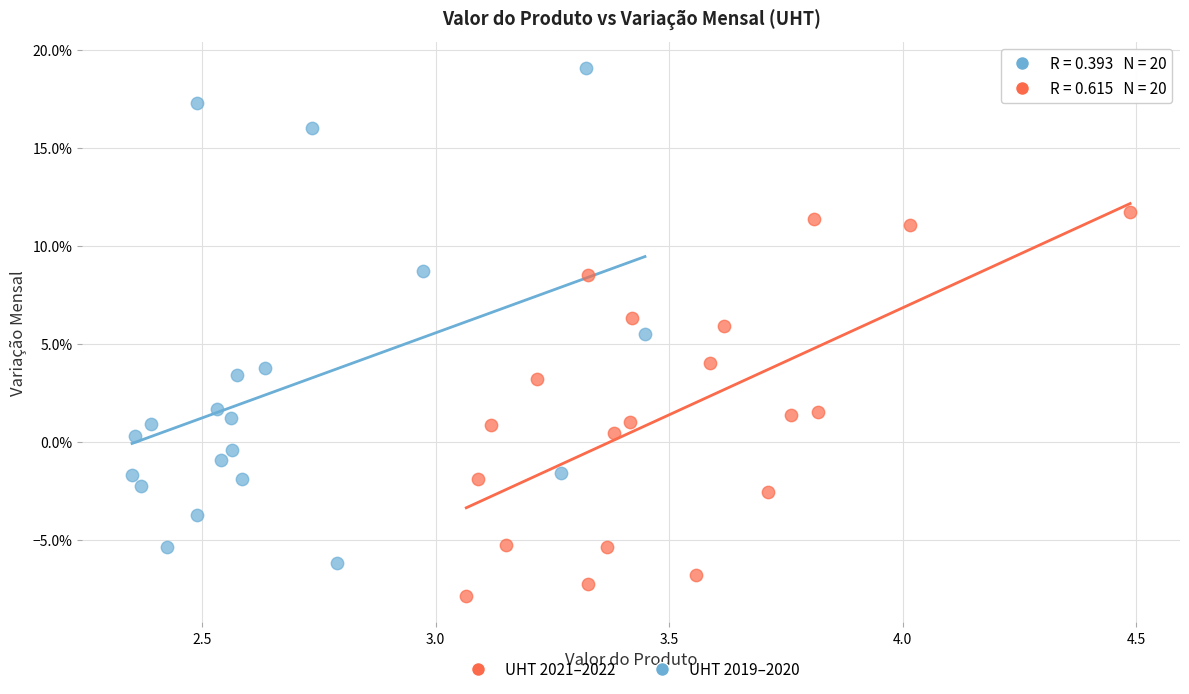

What are all the series names shown in the legend?

UHT 2021–2022, UHT 2019–2020